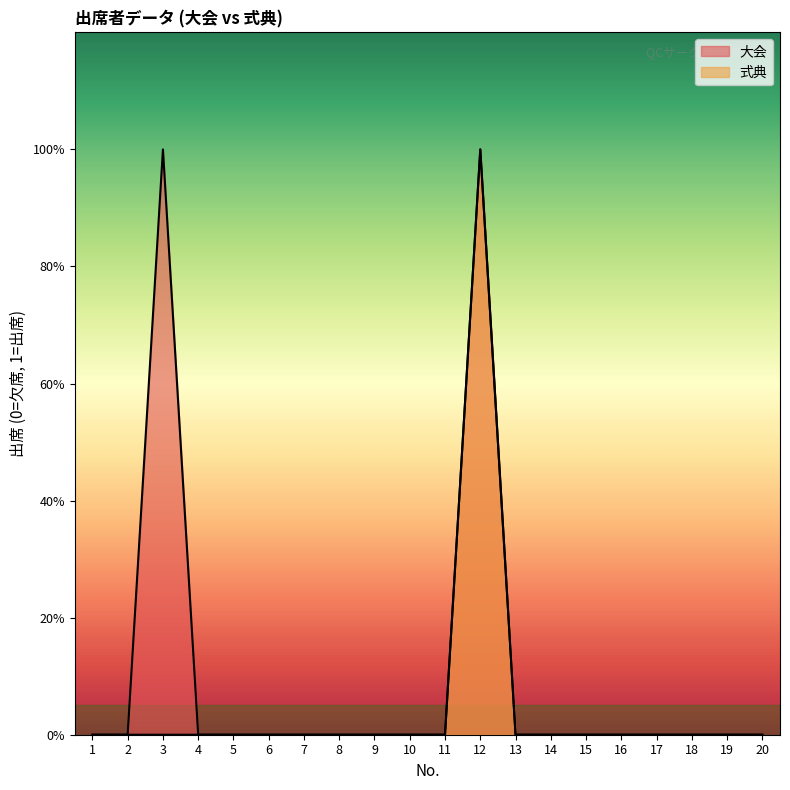

Where is 大会 nearest to the value 0?

1